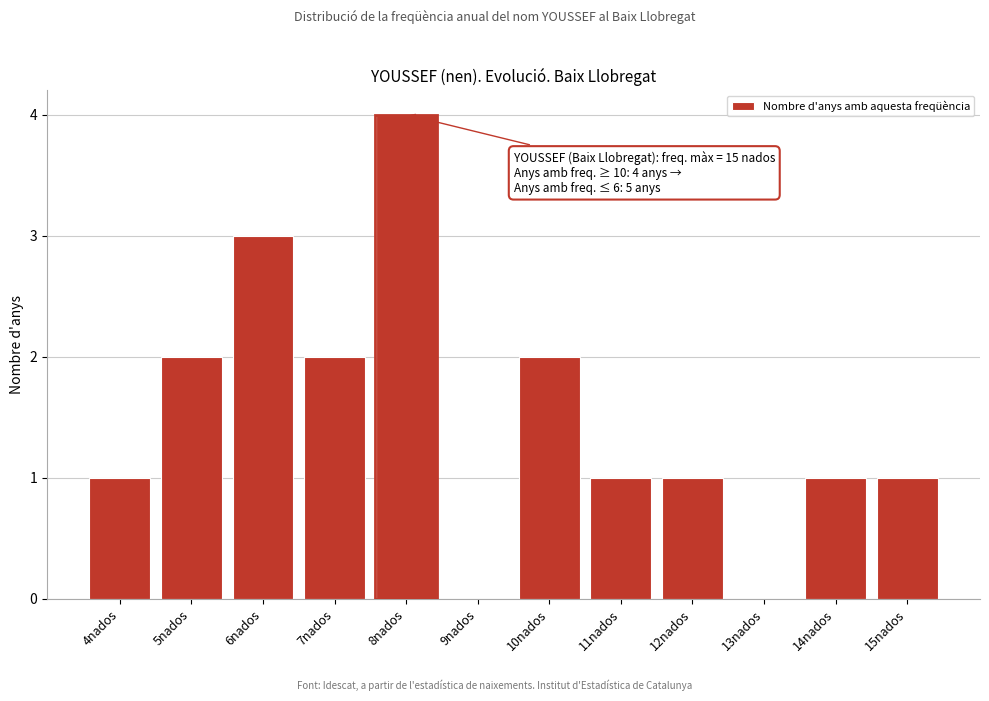

Over which range of the x-axis is the bar tallest?

7.5 to 8.5